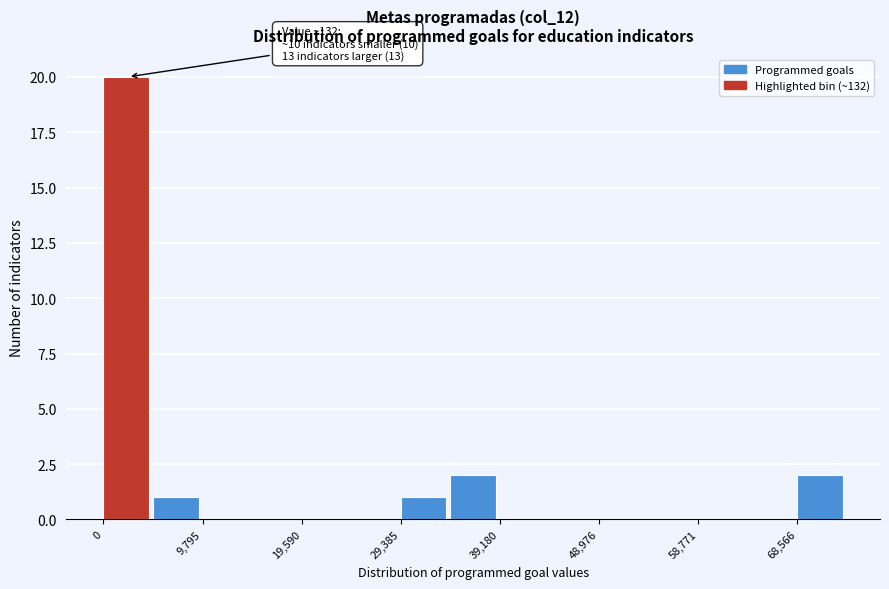

Which range on the x-axis has the tallest bar?

0 to 5000